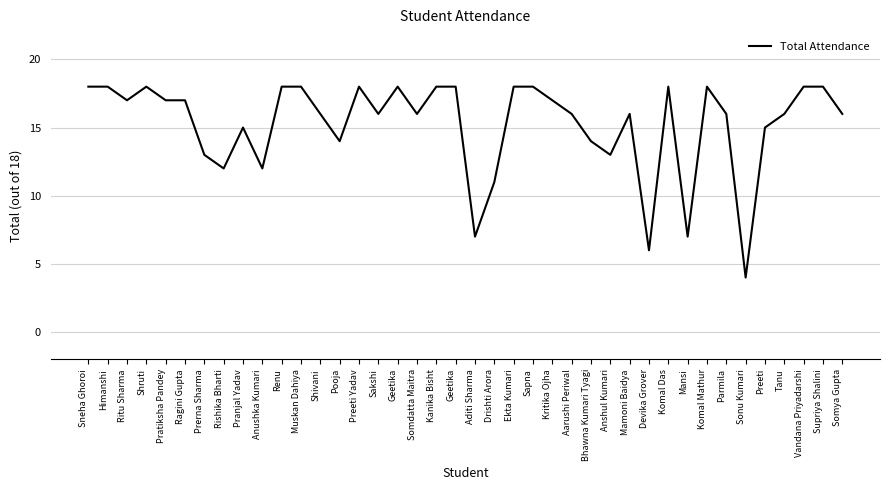

Does the chart display data point markers on the line(s)?

No